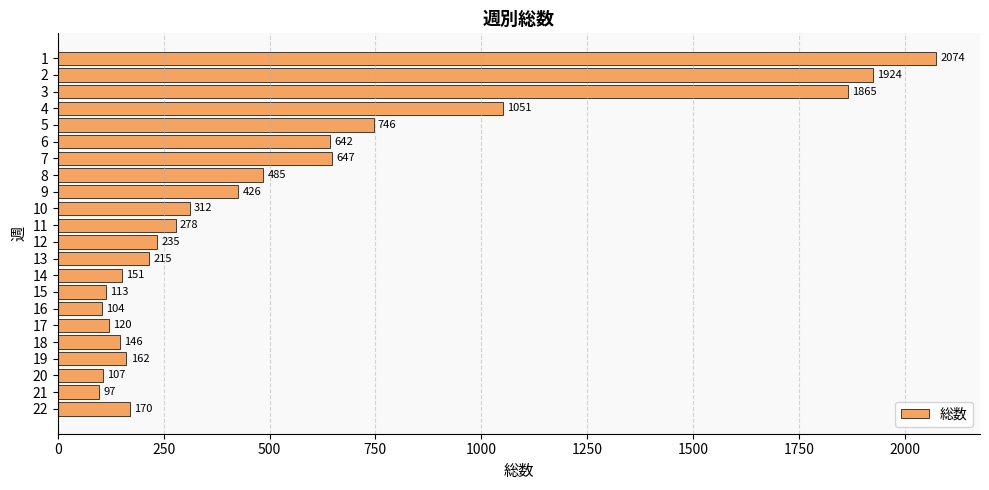

List the labels in order of value, largest first.

1, 2, 3, 4, 5, 7, 6, 8, 9, 10, 11, 12, 13, 22, 19, 14, 18, 17, 15, 20, 16, 21